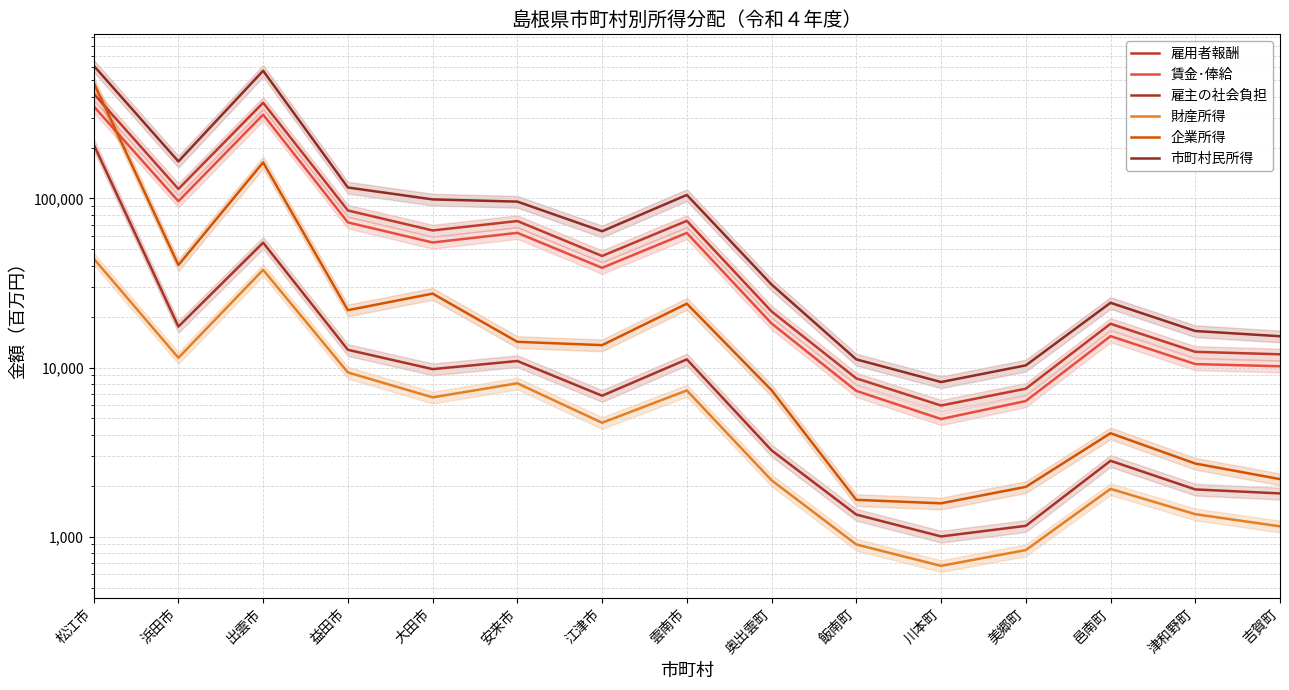

What is the difference between the highest and lowest values at 出雲市?

531720